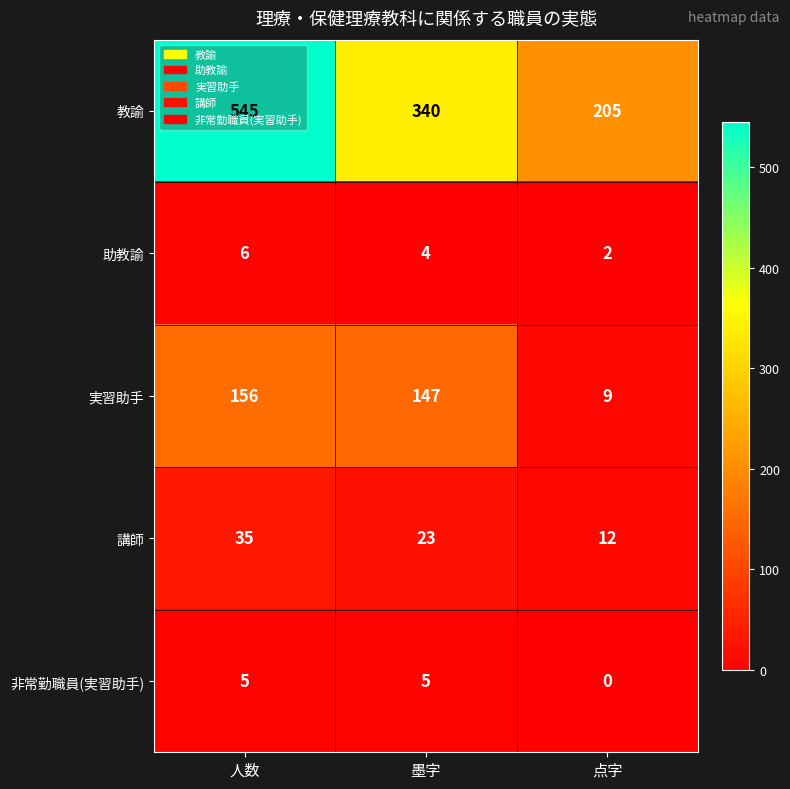

What is the average value of the 非常勤職員(実習助手) series?

3